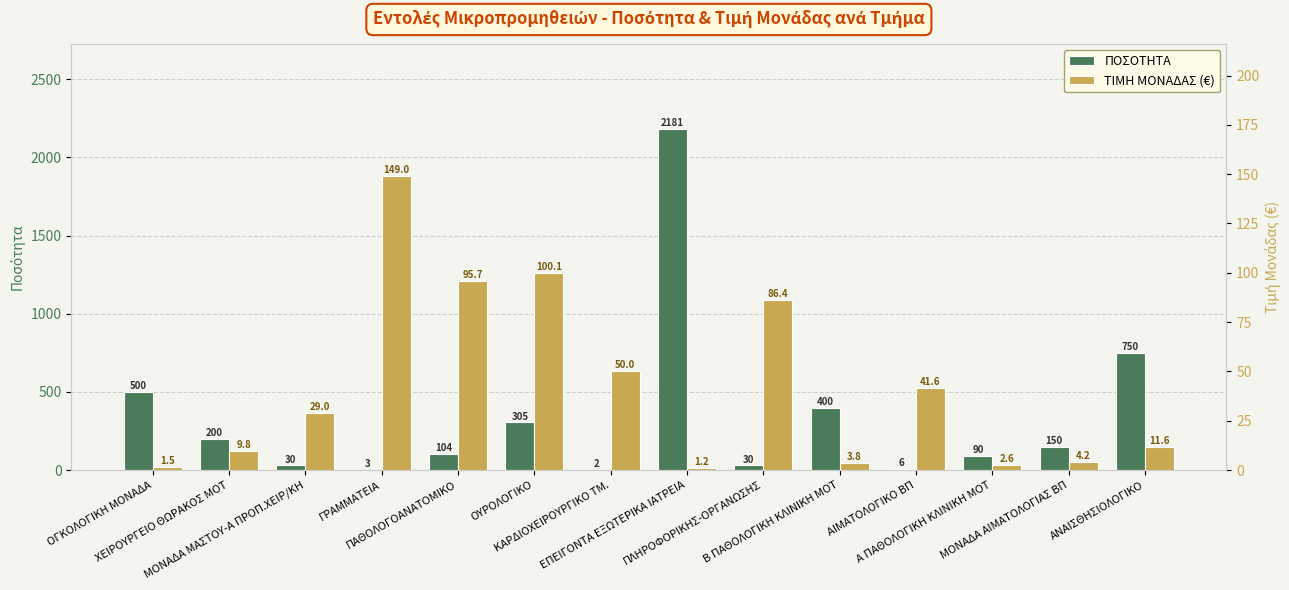

Rank the series by their maximum value, from lowest to highest.

ΤΙΜΗ ΜΟΝΑΔΑΣ (€), ΠΟΣΟΤΗΤΑ